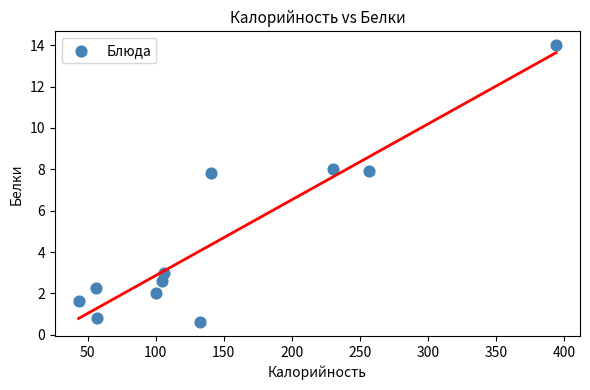

What is the range of Y values (max minus min)?

13.4